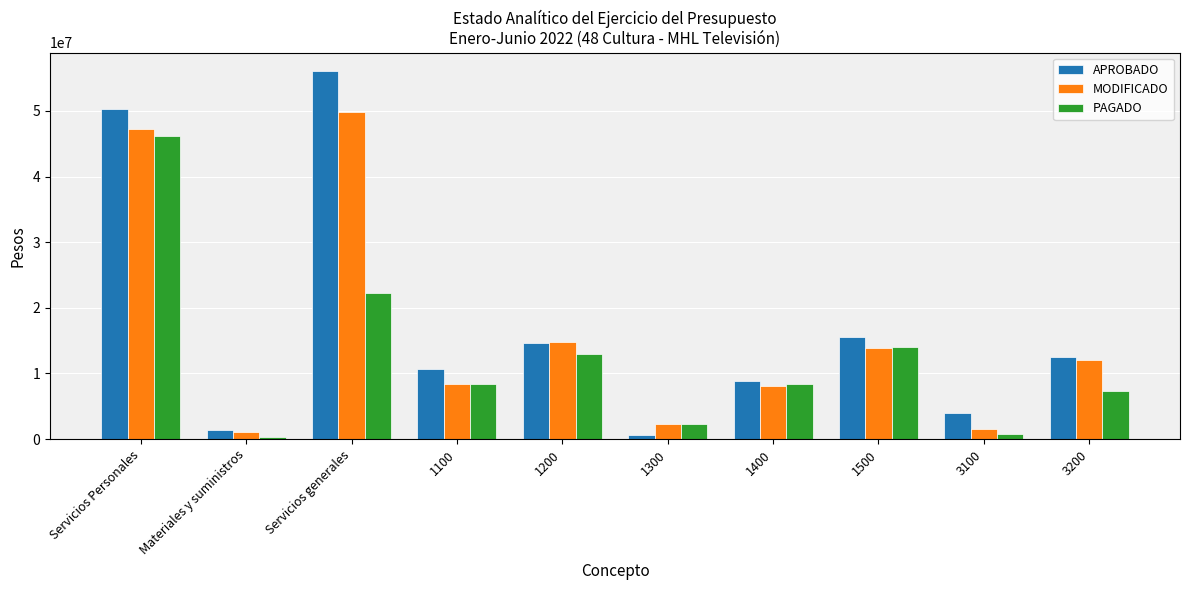

At which category is the sum across all series the highest?

Servicios Personales